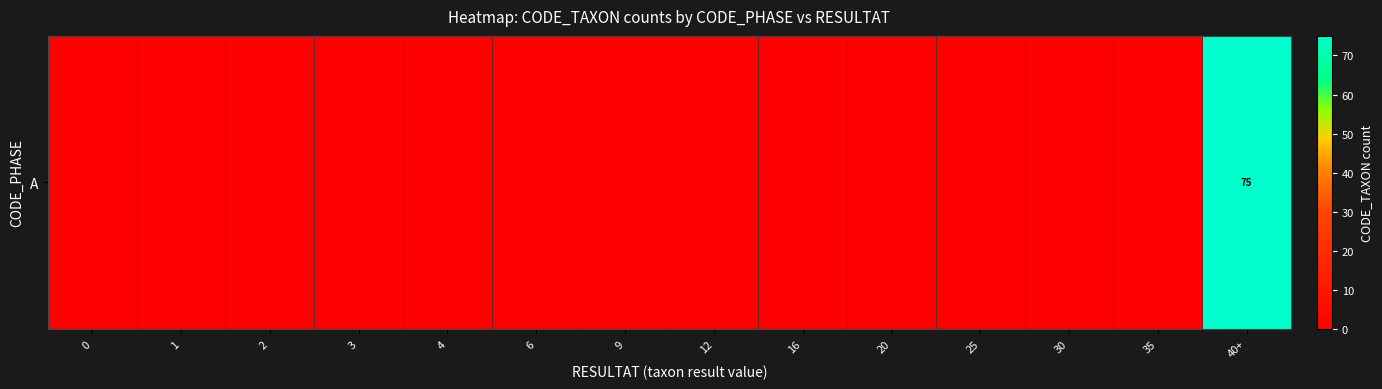

Rank the categories by value from lowest to highest.

0, 1, 2, 3, 4, 6, 9, 12, 16, 20, 25, 30, 35, 40+